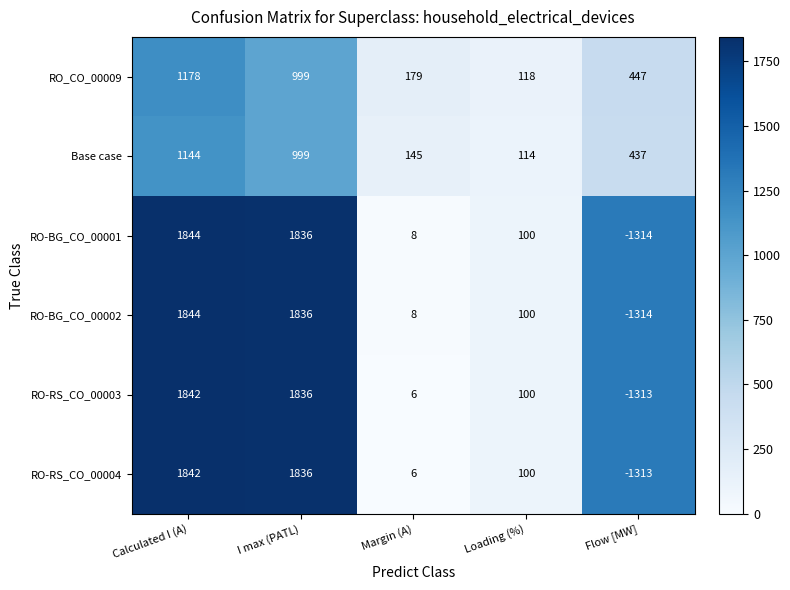

Reading left to right, what are all the values shown in this chart?

RO_CO_00009: 1178	999	179	118	447
Base case: 1144	999	145	114	437
RO-BG_CO_00001: 1844	1836	8	100	-1314
RO-BG_CO_00002: 1844	1836	8	100	-1314
RO-RS_CO_00003: 1842	1836	6	100	-1313
RO-RS_CO_00004: 1842	1836	6	100	-1313